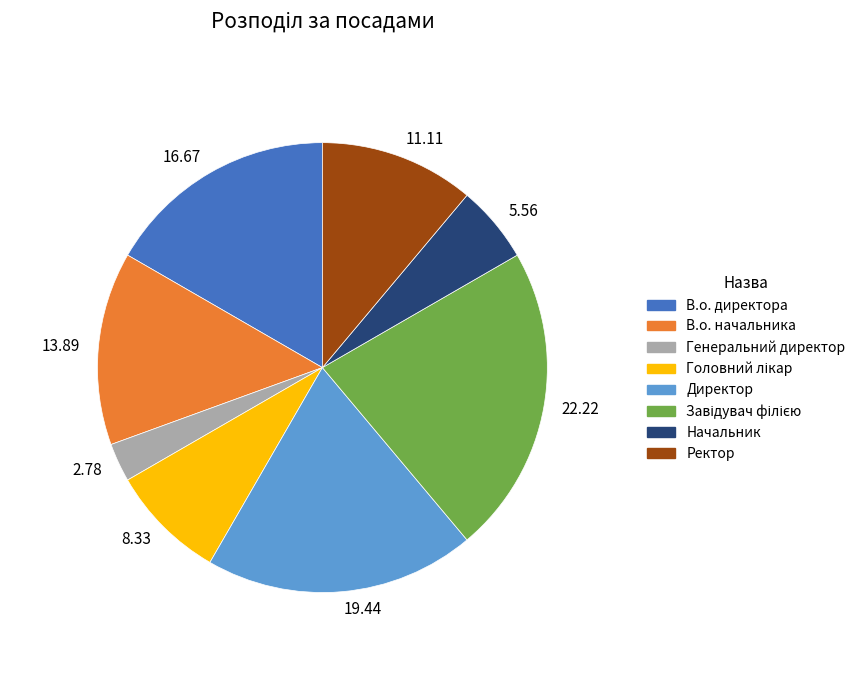

Between В.о. директора and Генеральний директор, which is larger?

В.о. директора